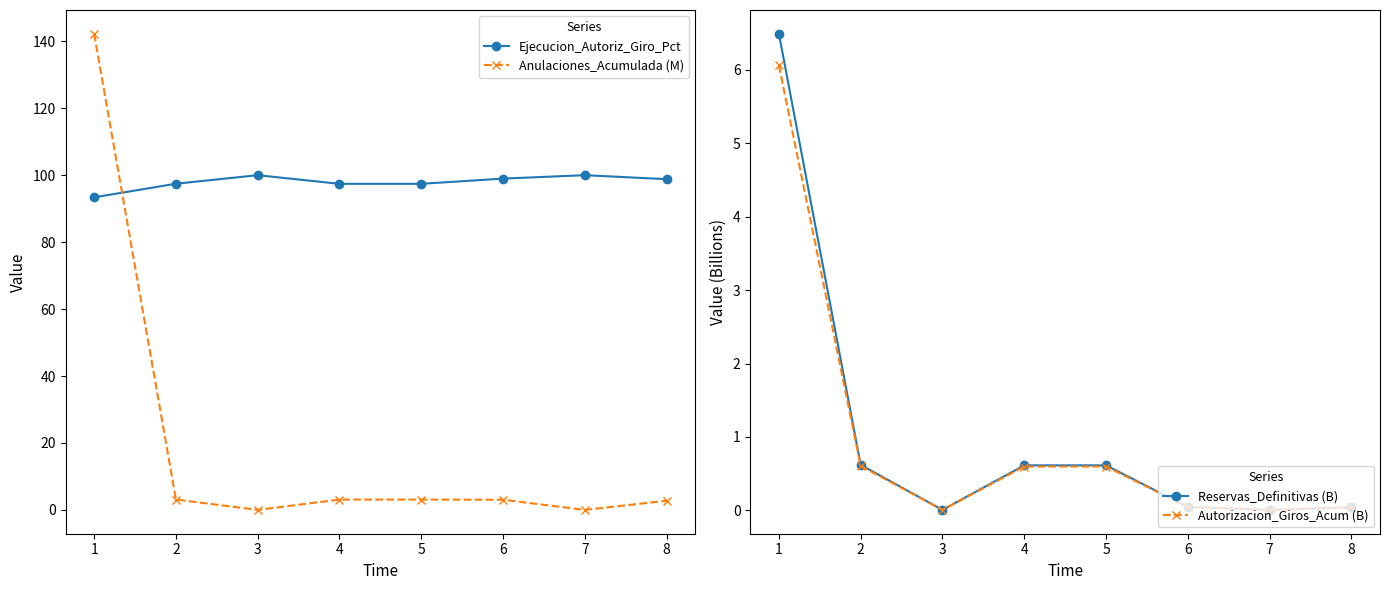

Rank the series by their maximum value, from lowest to highest.

Autorizacion_Giros_Acum (B), Reservas_Definitivas (B), Ejecucion_Autoriz_Giro_Pct, Anulaciones_Acumulada (M)